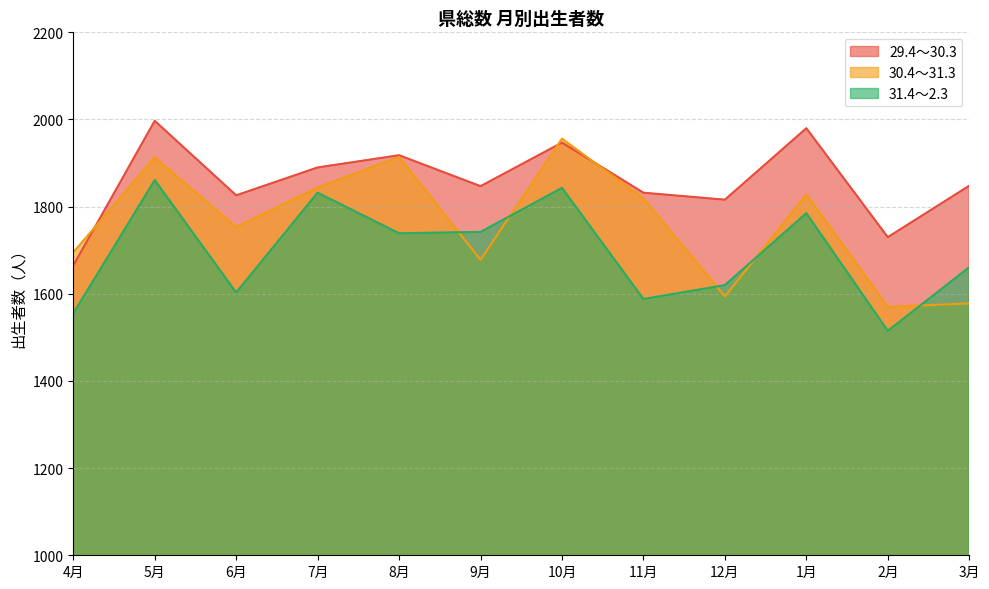

Is the value of 29.4～30.3 at 4月 greater than the value of 31.4～2.3 at 8月?

No